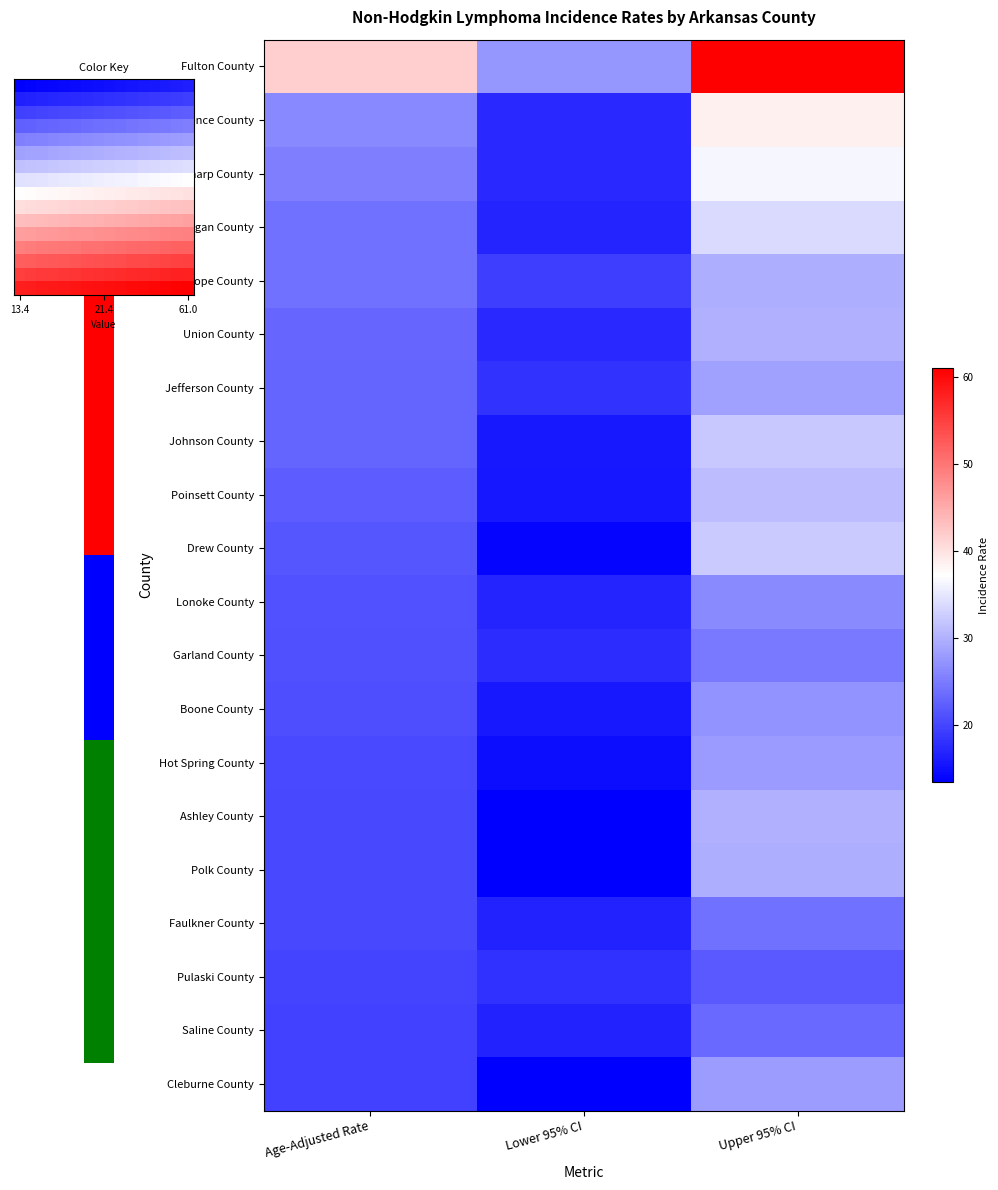

The value of Lawrence County at Lower 95% CI is 17.2. True or false?

True